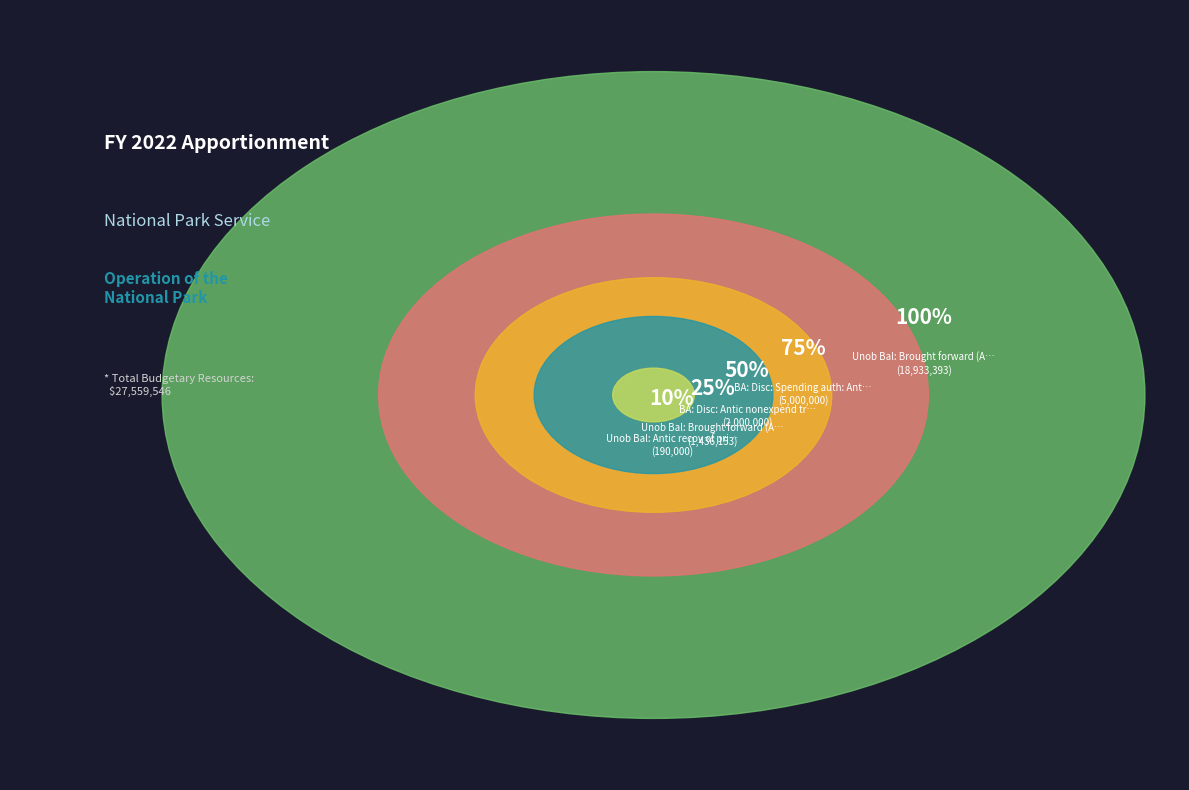

Is there a majority slice in this chart?

Yes